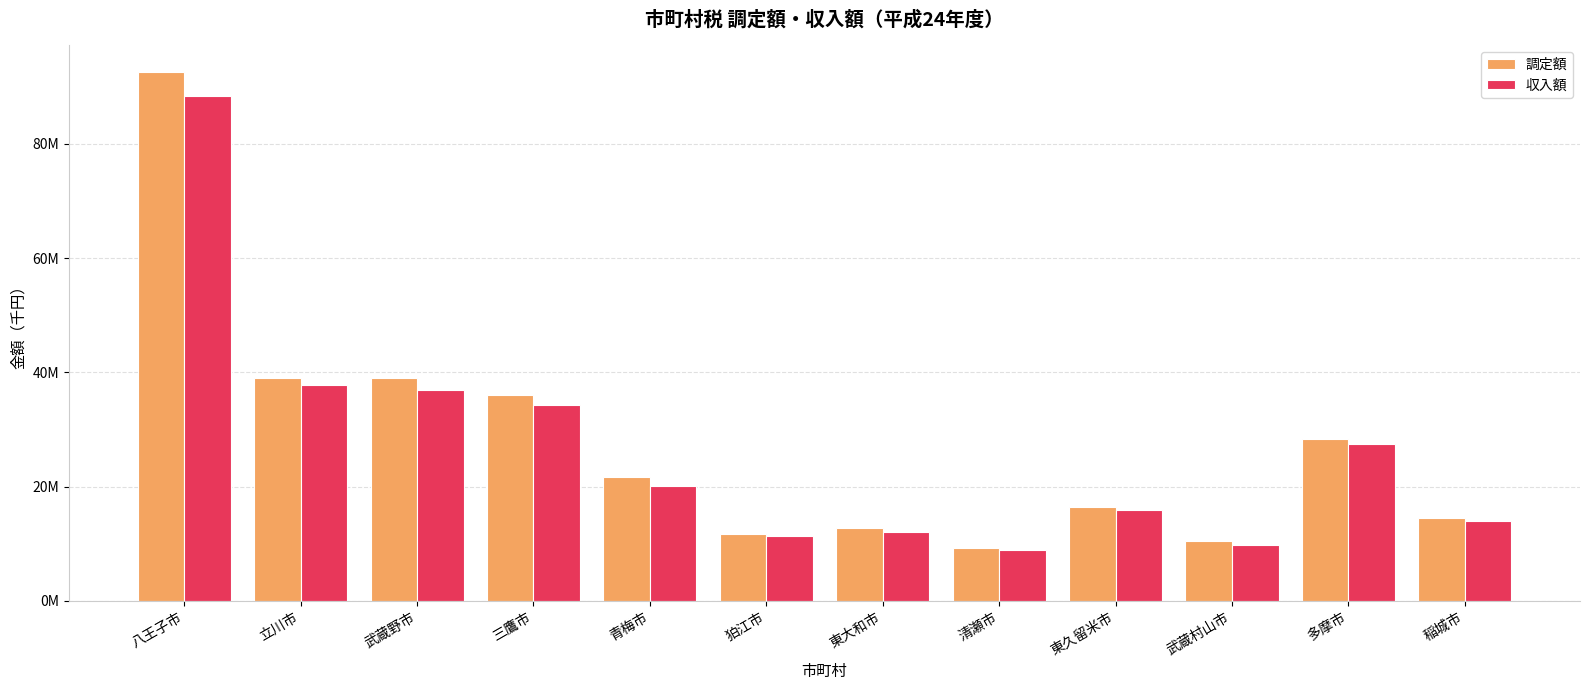

What is the value of the 調定額 bar at the 7th from the left?

12758142